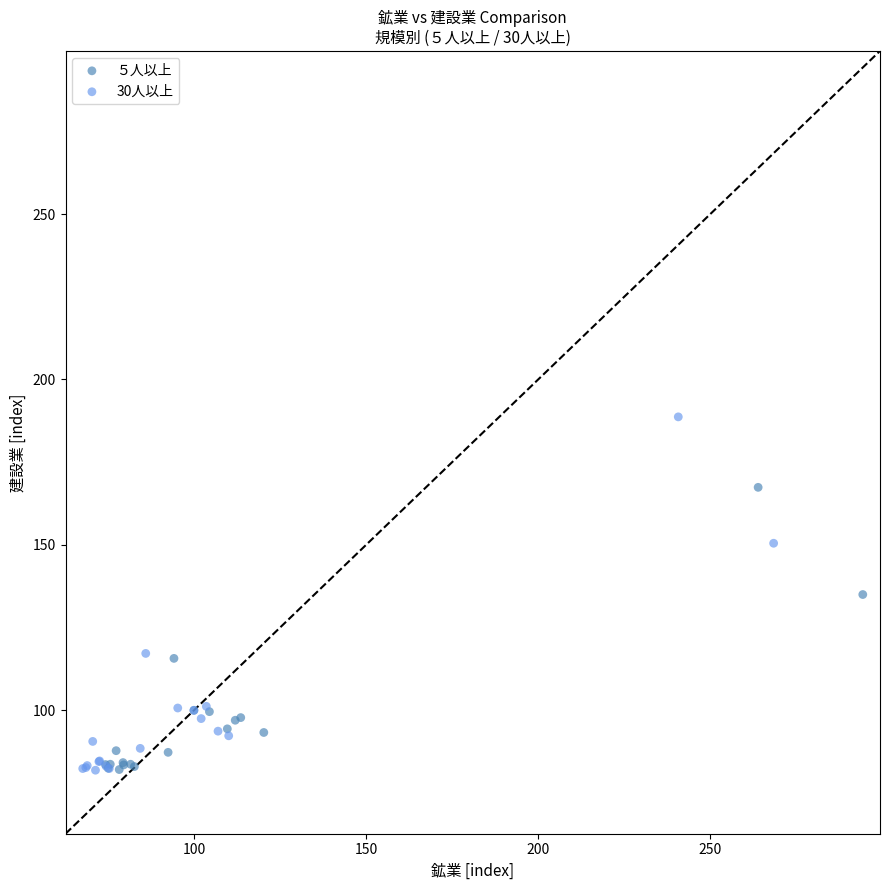

Which series has the largest Y range (max minus min)?

30人以上